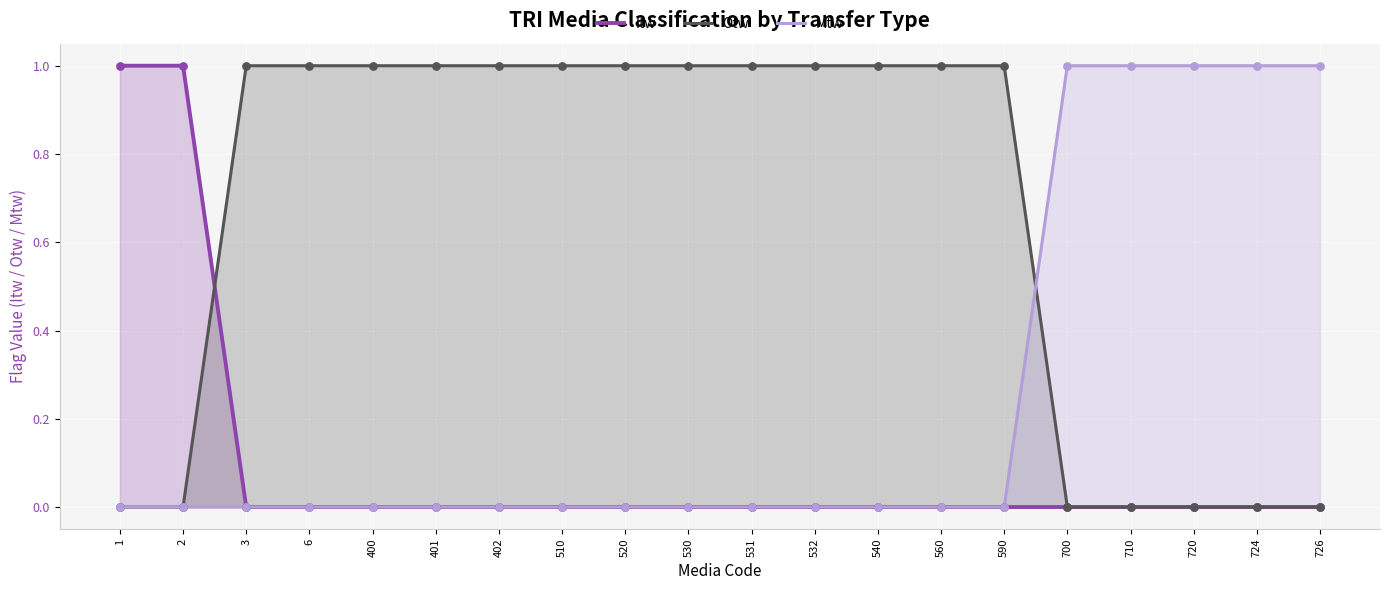

Which series has the widest spread of Y values?

Itw